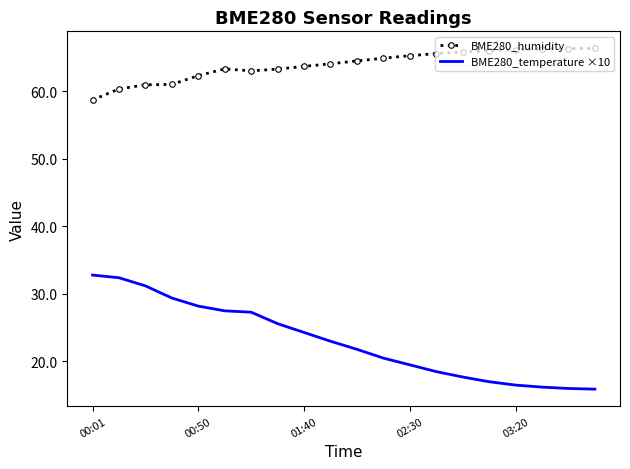

True or false: BME280_humidity and BME280_temperature ×10 intersect in this chart.

False